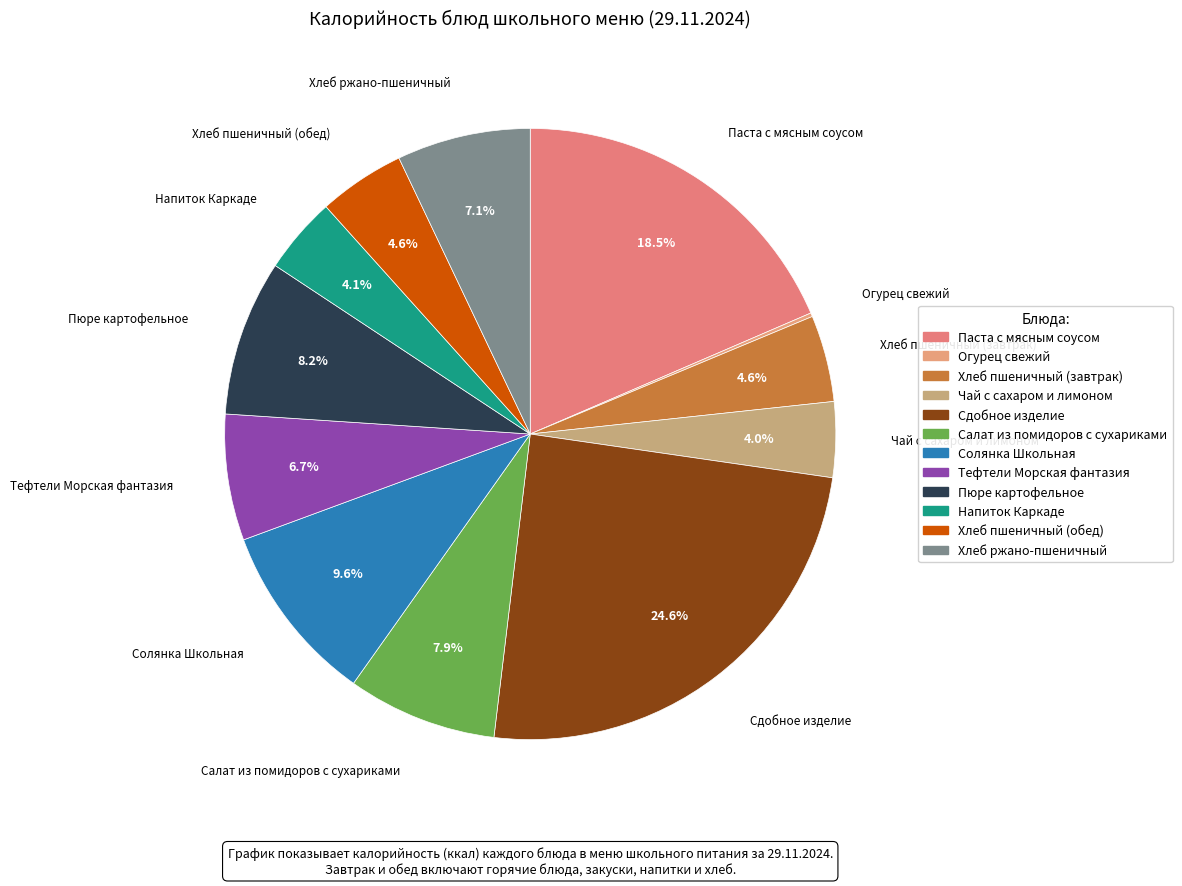

How many slices are in this pie chart?

12